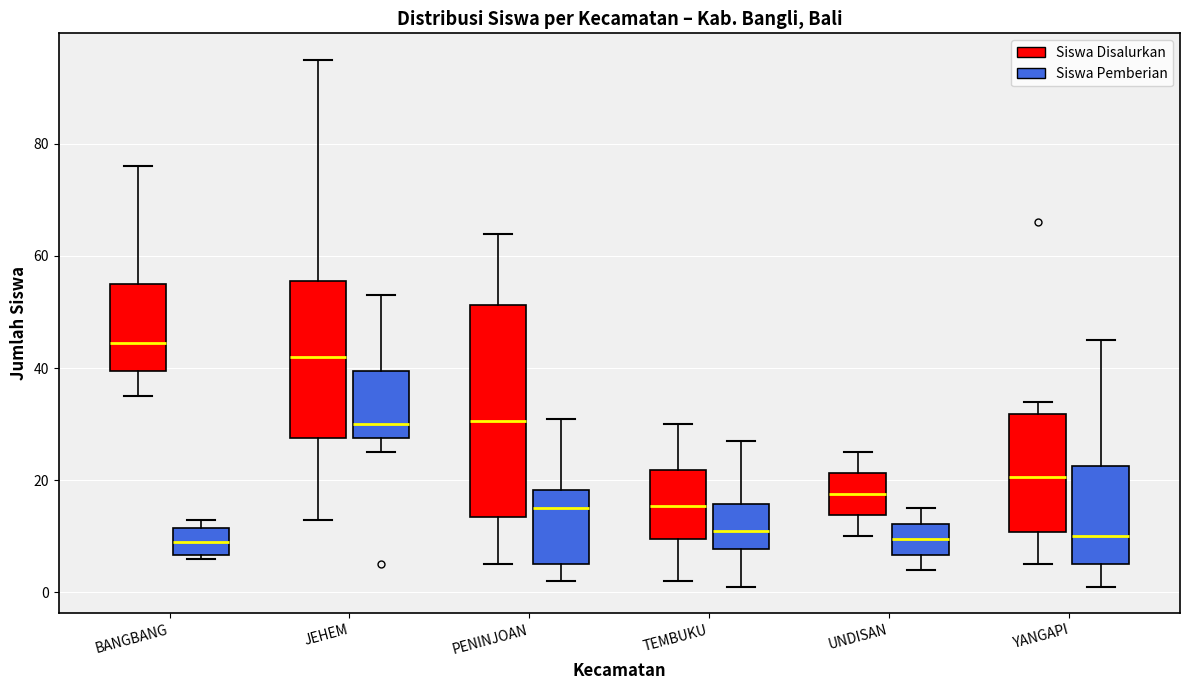

Reading left to right, transcribe this box plot: for each box, give where its median line is, the range the box spans, and where its two whiskers end, as read against the y-axis. The values are not printed on the chart, so give them approximately, as read against the axis.

BANGBANG (Siswa Disalurkan): median 44, box 40 to 56, whiskers 36 to 76
BANGBANG (Siswa Pemberian): median 10, box 6 to 12, whiskers 6 (just below the box's lower edge) to 14
JEHEM (Siswa Disalurkan): median 42, box 28 to 56, whiskers 14 to 96
JEHEM (Siswa Pemberian): median 30, box 28 to 40, whiskers 26 to 54
PENINJOAN (Siswa Disalurkan): median 30, box 14 to 52, whiskers 6 to 64
PENINJOAN (Siswa Pemberian): median 16, box 6 to 18, whiskers 2 to 32
TEMBUKU (Siswa Disalurkan): median 16, box 10 to 22, whiskers 2 to 30
TEMBUKU (Siswa Pemberian): median 12, box 8 to 16, whiskers 2 to 28
UNDISAN (Siswa Disalurkan): median 18, box 14 to 22, whiskers 10 to 26
UNDISAN (Siswa Pemberian): median 10, box 6 to 12, whiskers 4 to 16
YANGAPI (Siswa Disalurkan): median 20, box 10 to 32, whiskers 6 to 34
YANGAPI (Siswa Pemberian): median 10, box 6 to 22, whiskers 2 to 46